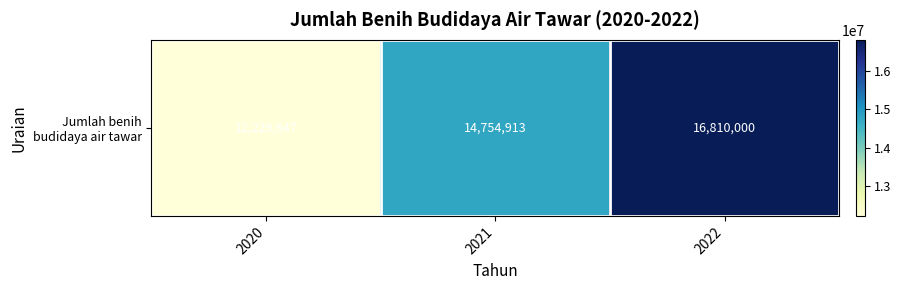

Is it true that the value at 2022 is 8223141?

False